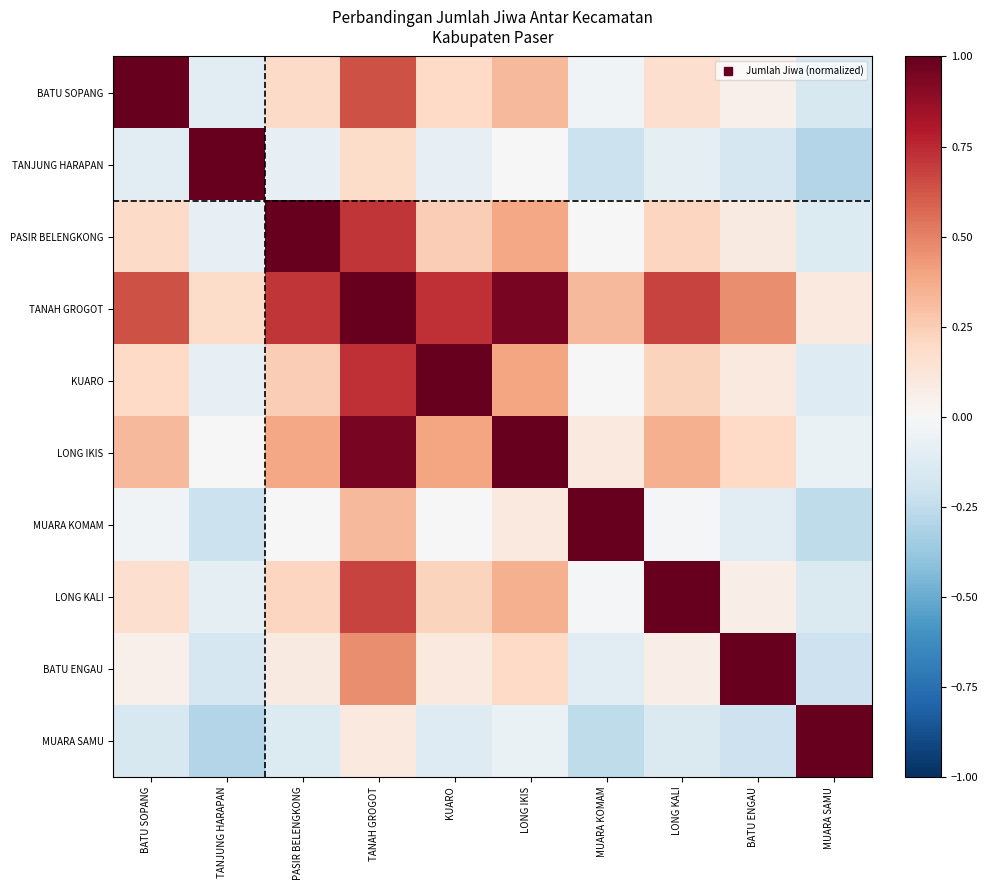

Which label corresponds to the largest value in the chart?

BATU SOPANG